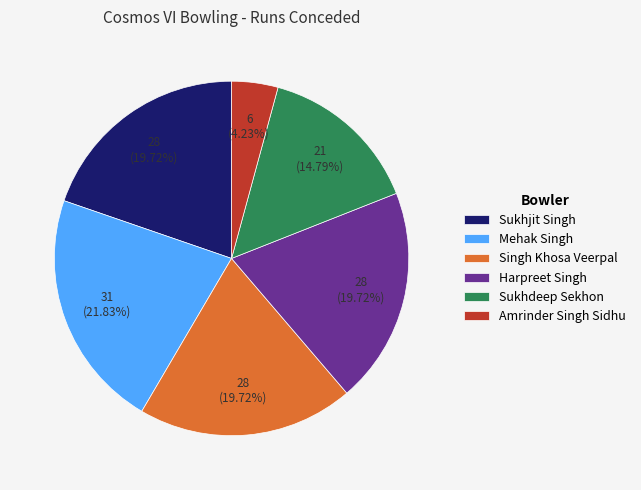

To the nearest percent, what is the difference between the Harpreet Singh and Sukhdeep Sekhon slice percentages?

5%